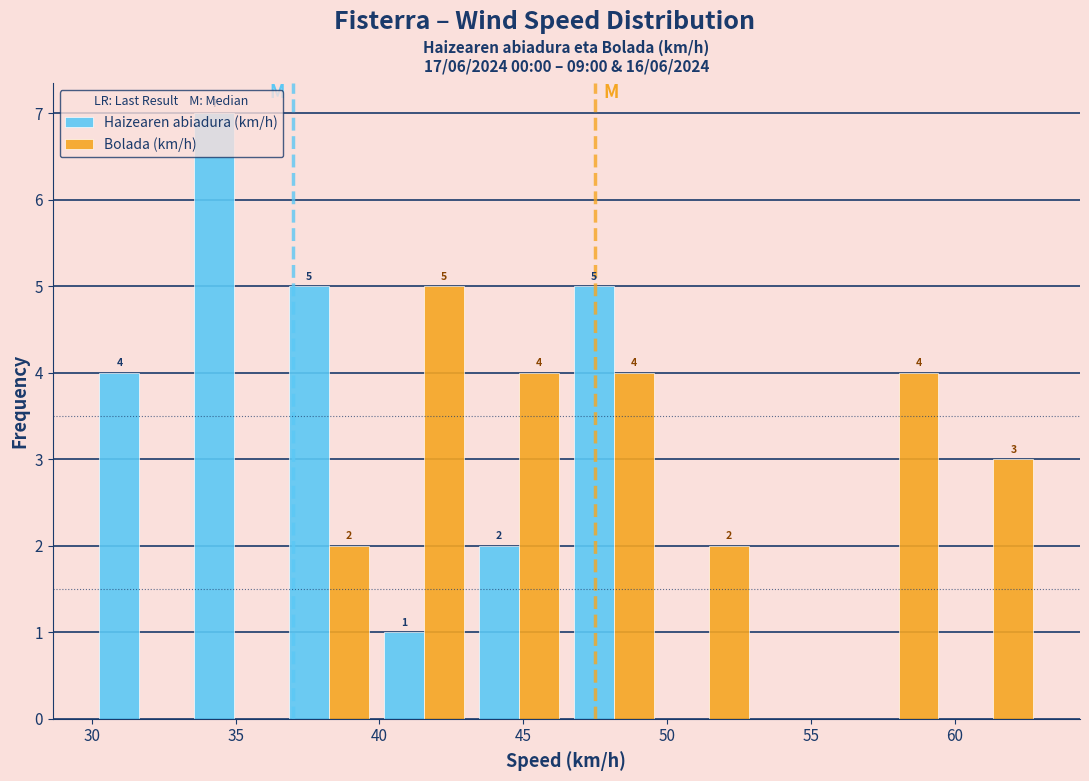

In the Bolada (km/h) series, which range on the x-axis has the tallest bar?

39.9 to 43.2